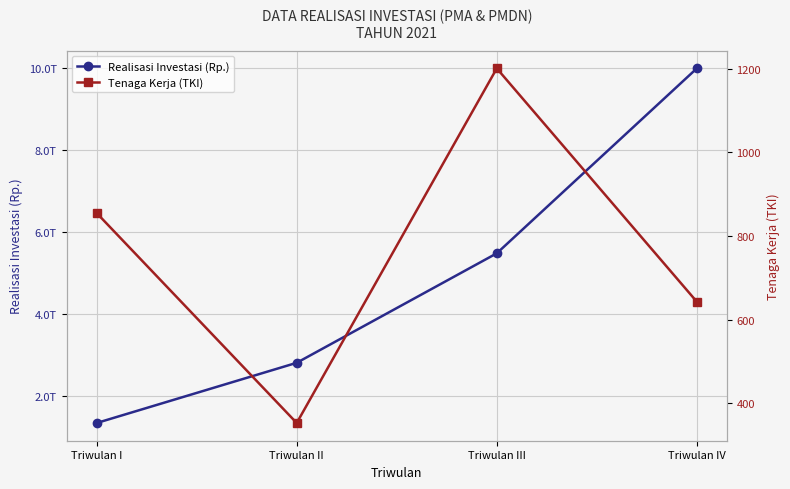

How many series are shown in this chart?

2